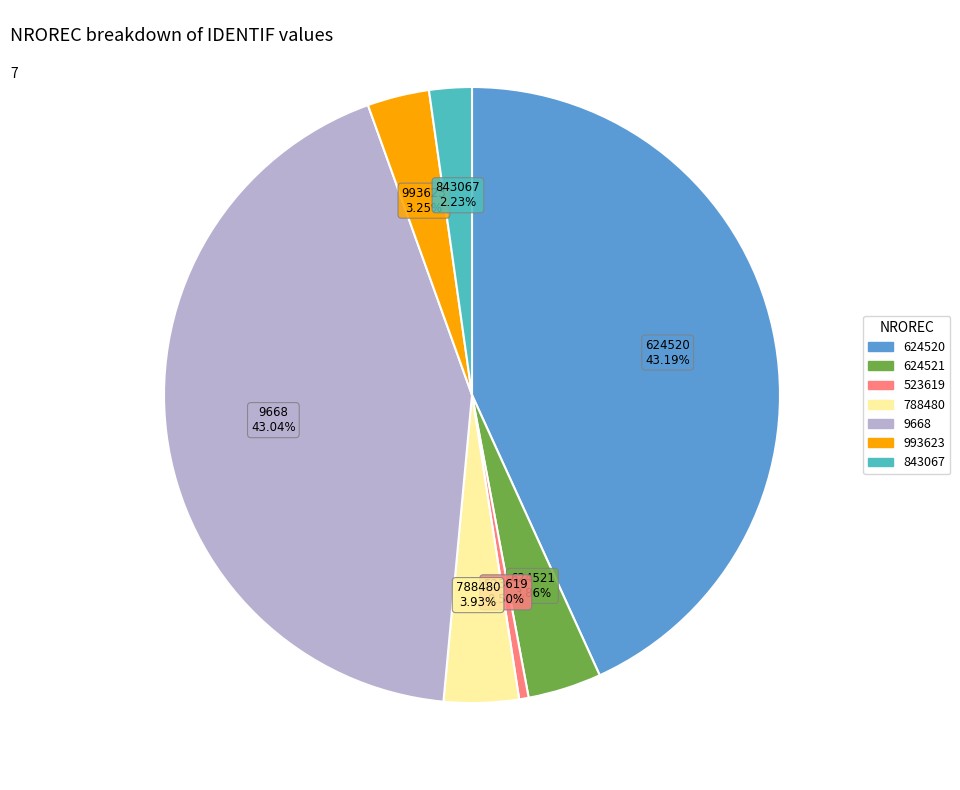

To the nearest percent, what is the difference between the 523619 and 624521 slice percentages?

3%